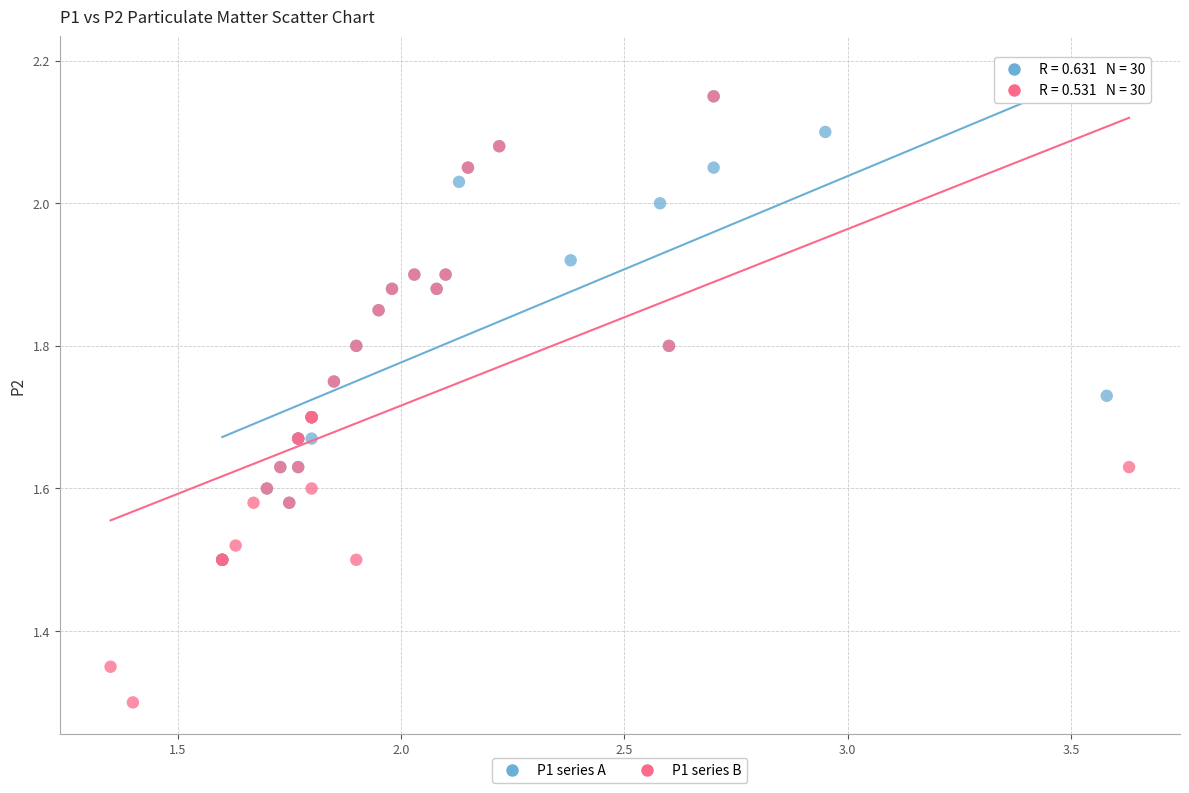

Which series reaches the minimum Y coordinate?

P1 series B